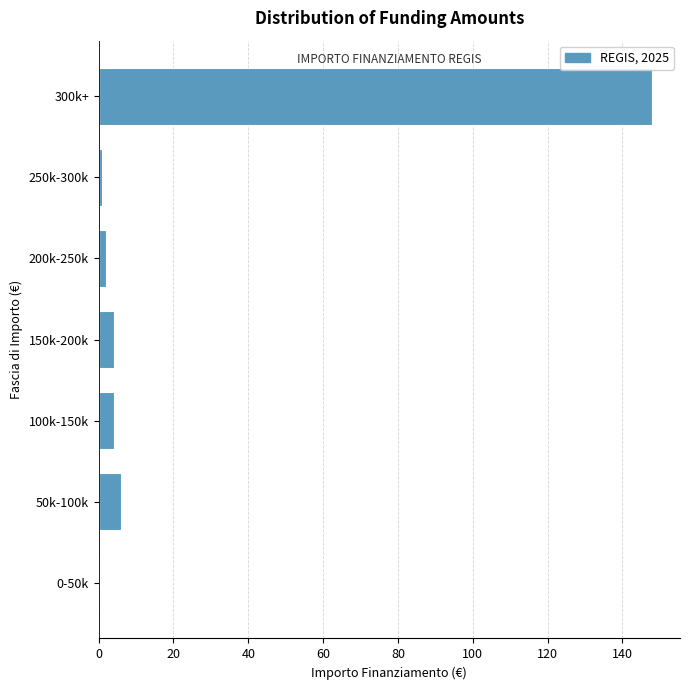

Reading bottom to top, transcribe all the data shown in this chart.

0-50k=0	50k-100k=6	100k-150k=4	150k-200k=4	200k-250k=2	250k-300k=1	300k+=148